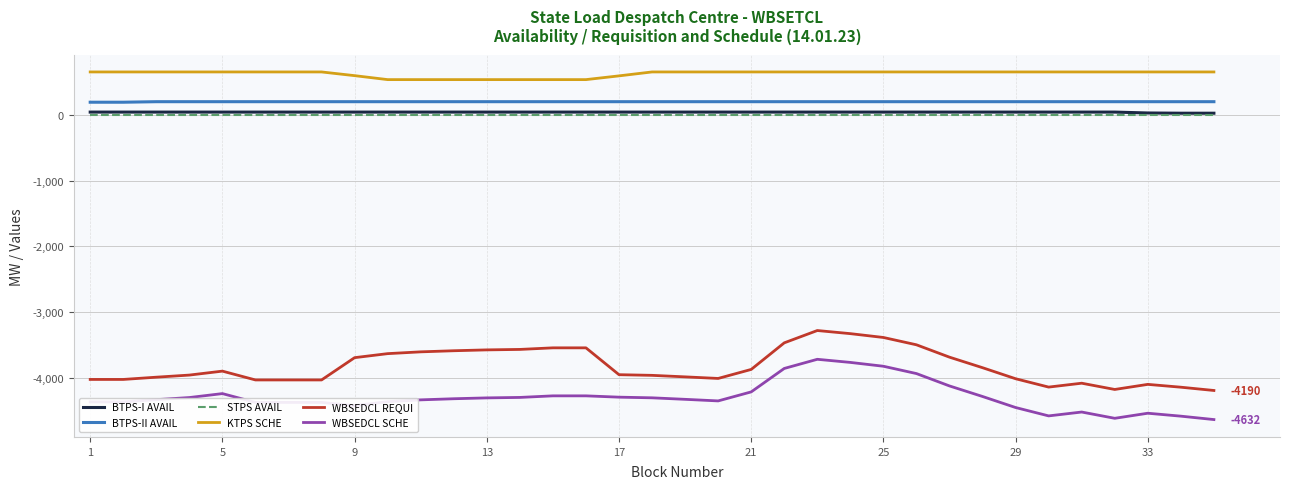

Which series has the widest spread of values?

WBSEDCL SCHE